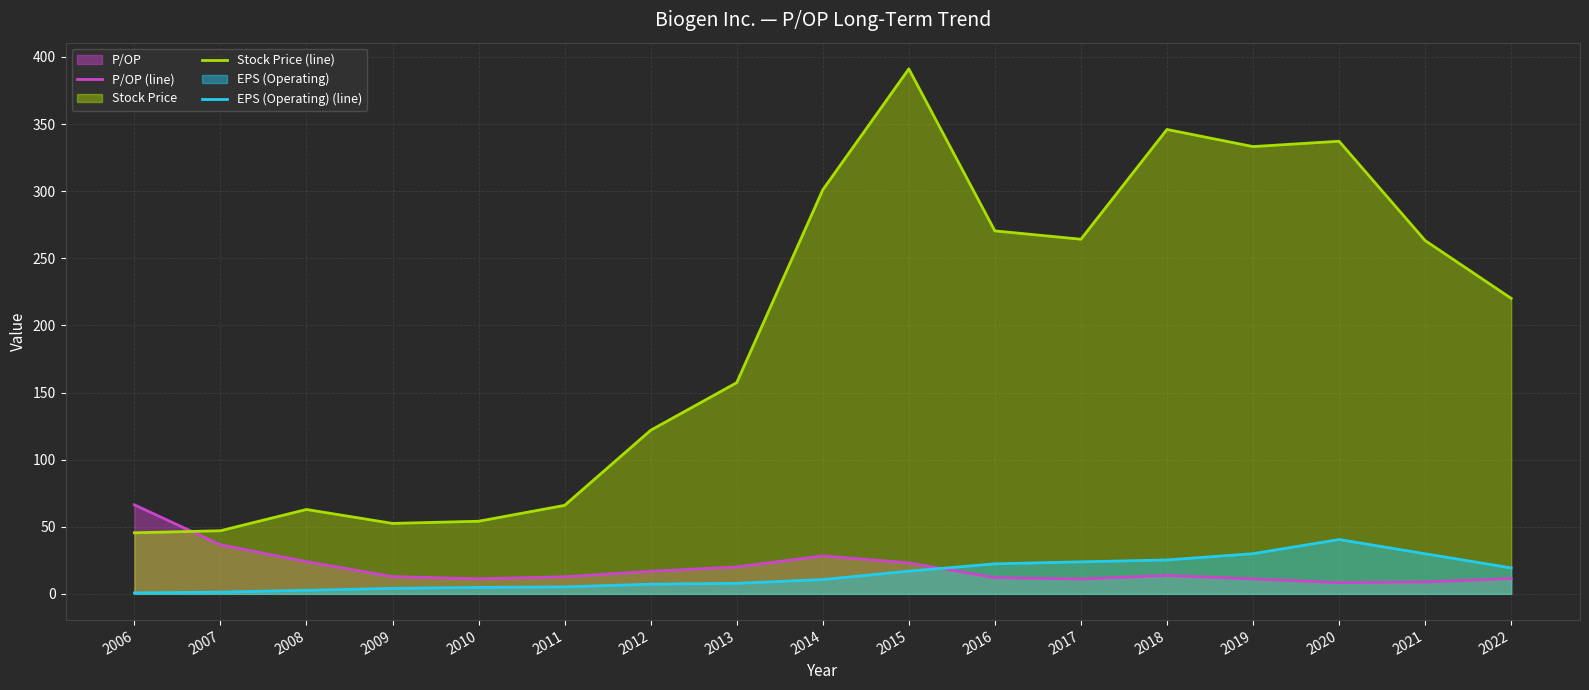

Is it true that EPS (Operating) (line) equals 10.3 at 2018?

False